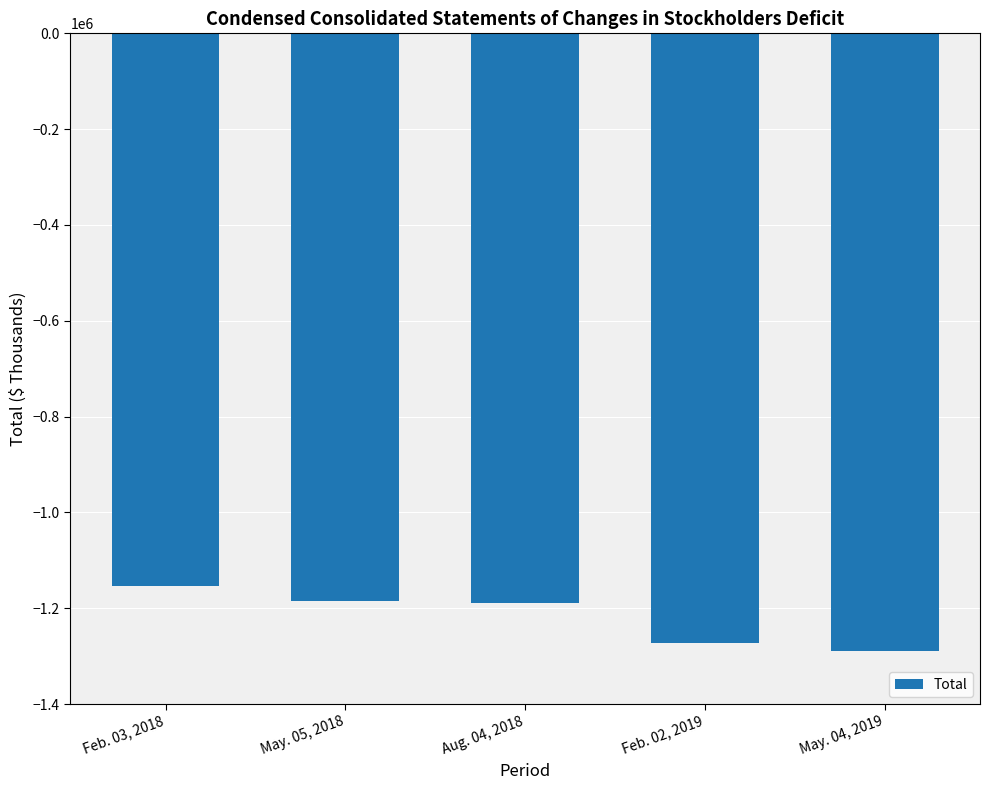

What is the label of the 2nd bar from the left?

May. 05, 2018